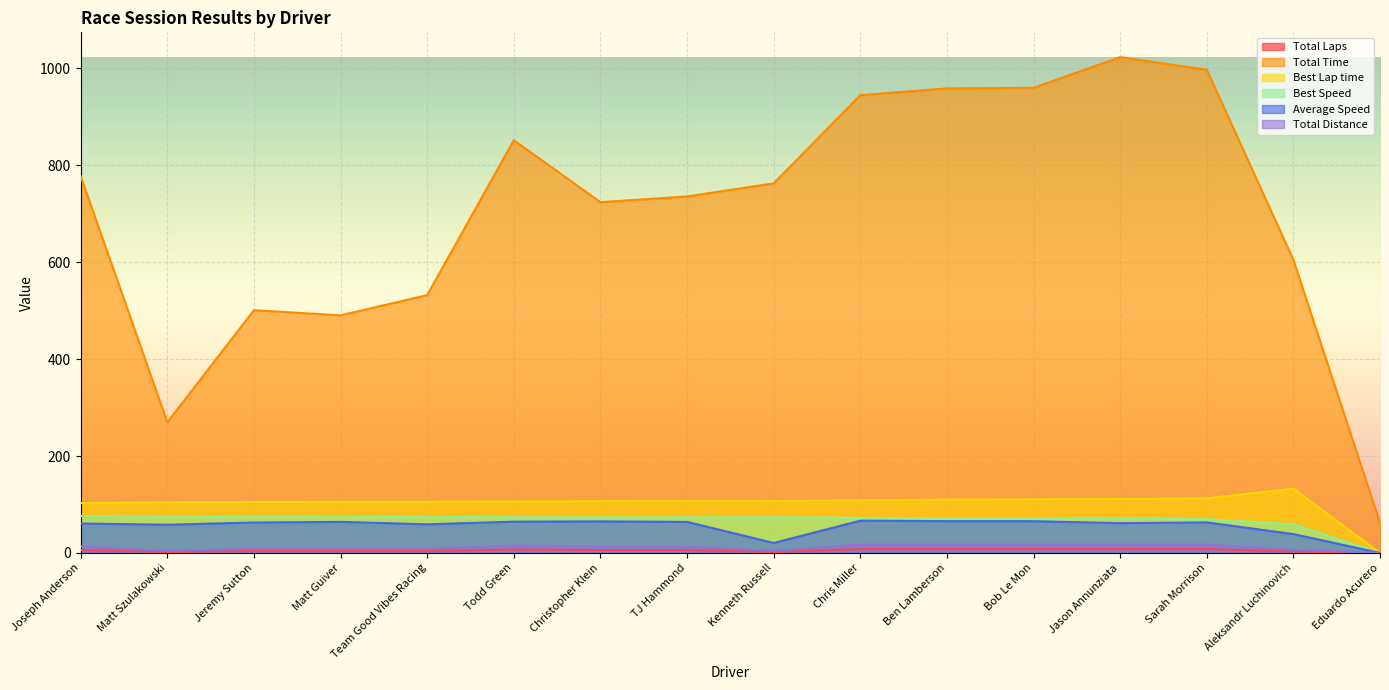

What is the difference between the maximum and second lowest values in the Total Time series?

753.4